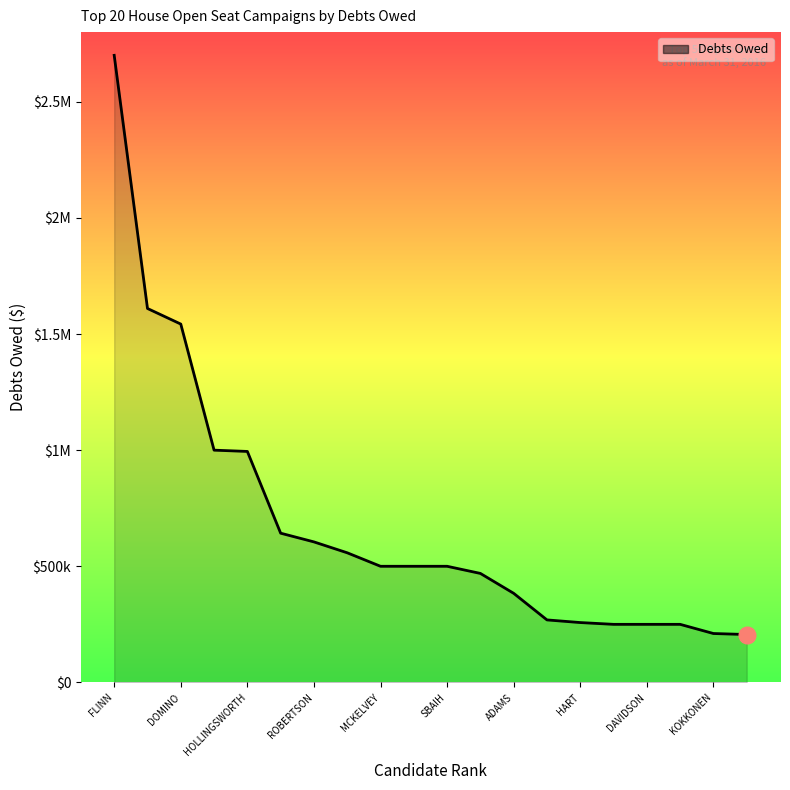

True or false: there are more than 2 points higher than both neighbors.

False